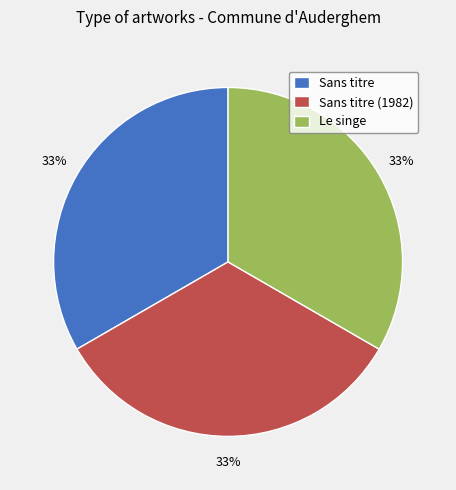

Approximately how many times larger is the value at Sans titre (1982) compared to Le singe?

1.0